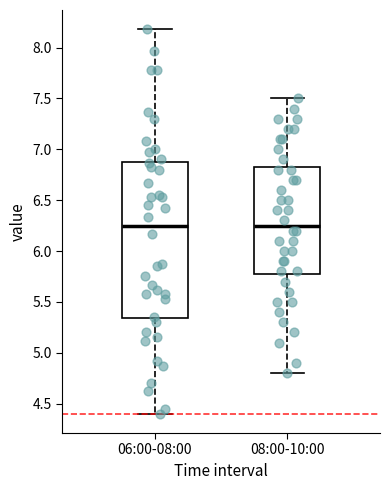

Which box is the tallest, from its lower edge to its upper edge?

06:00-08:00